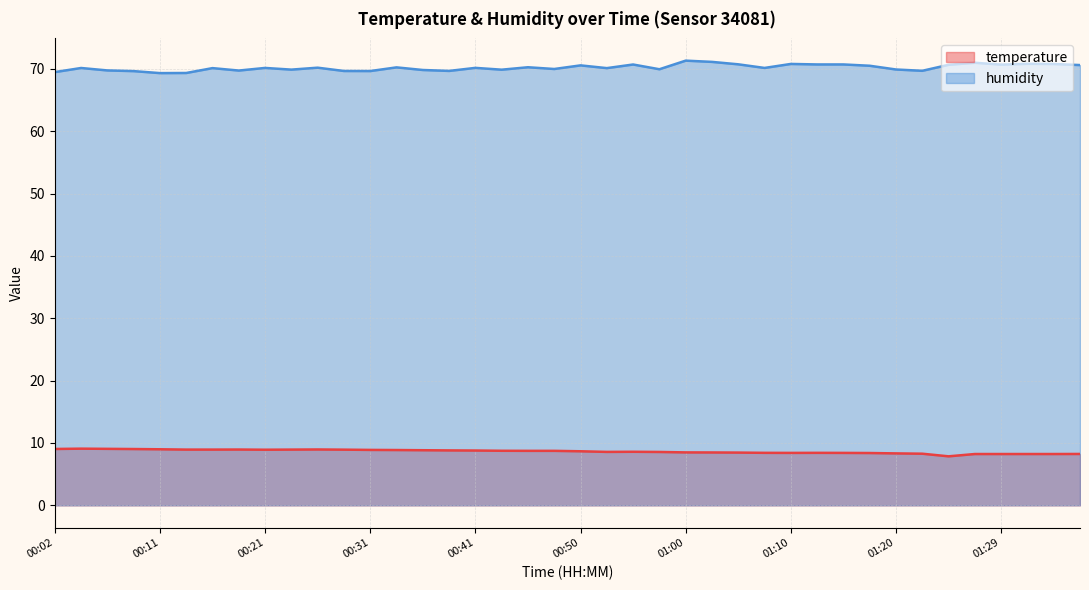

Which series has the widest spread of values?

humidity